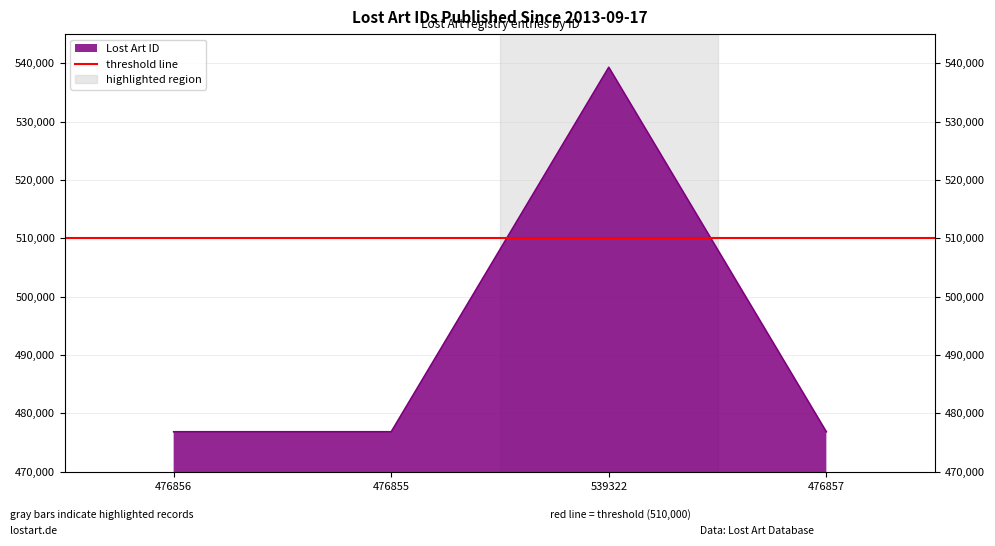

What is the change in value from 476855 to 539322?

+62467